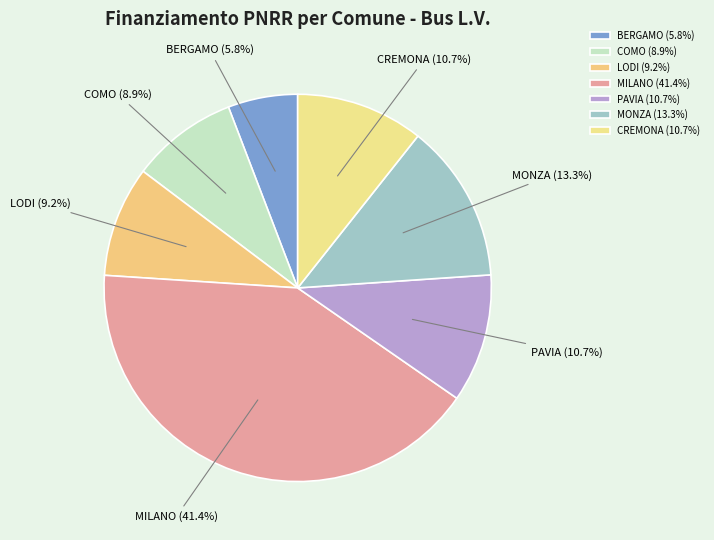

Is it true that COMO is 15% of the pie?

False